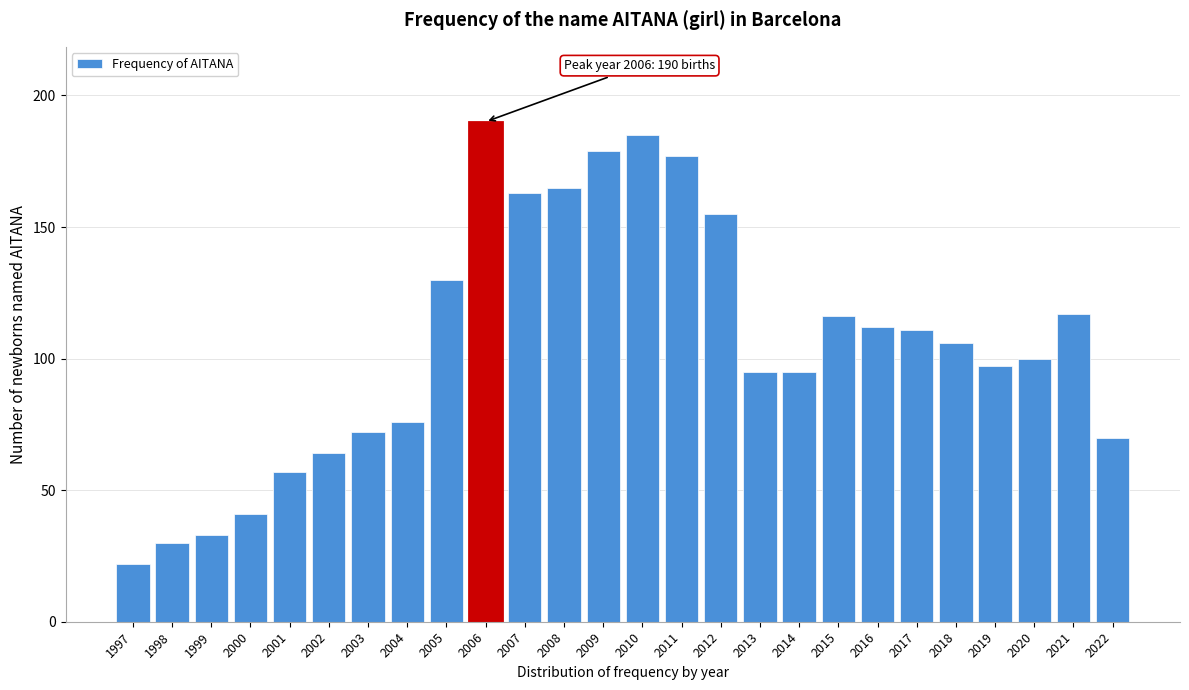

Reading right to left, list all the values displayed in this chart.

2022=70	2021=117	2020=100	2019=97	2018=106	2017=111	2016=112	2015=116	2014=95	2013=95	2012=155	2011=177	2010=185	2009=179	2008=165	2007=163	2006=190	2005=130	2004=76	2003=72	2002=64	2001=57	2000=41	1999=33	1998=30	1997=22